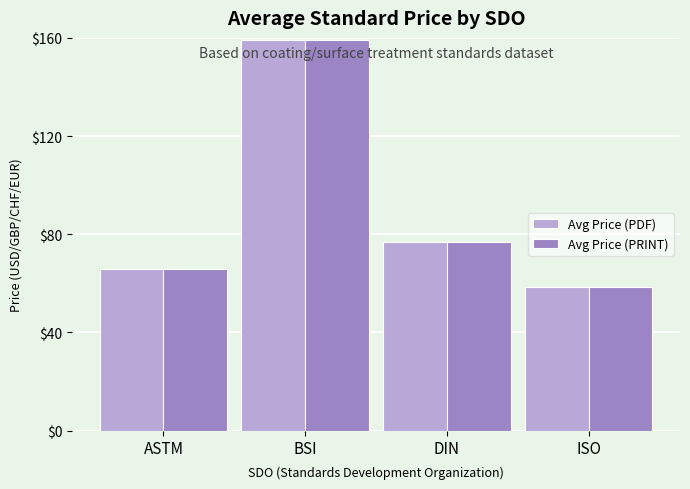

The Avg Price (PRINT) series shows 65.8 at ASTM. True or false?

True